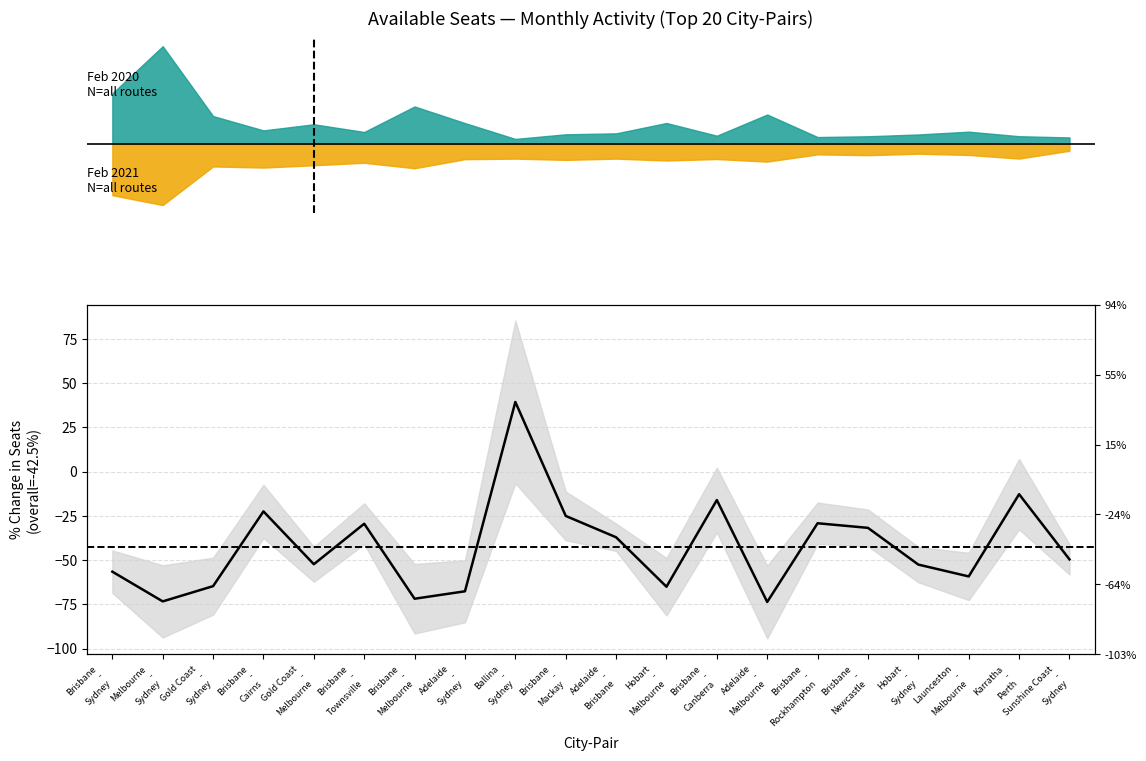

Reading right to left, list all the values displayed in this chart.

-49.6	-12.8	-59.2	-52.5	-31.8	-29.2	-73.6	-16.1	-65.0	-37.1	-25.0	39.4	-67.6	-71.8	-29.4	-52.3	-22.5	-64.7	-73.3	-56.5